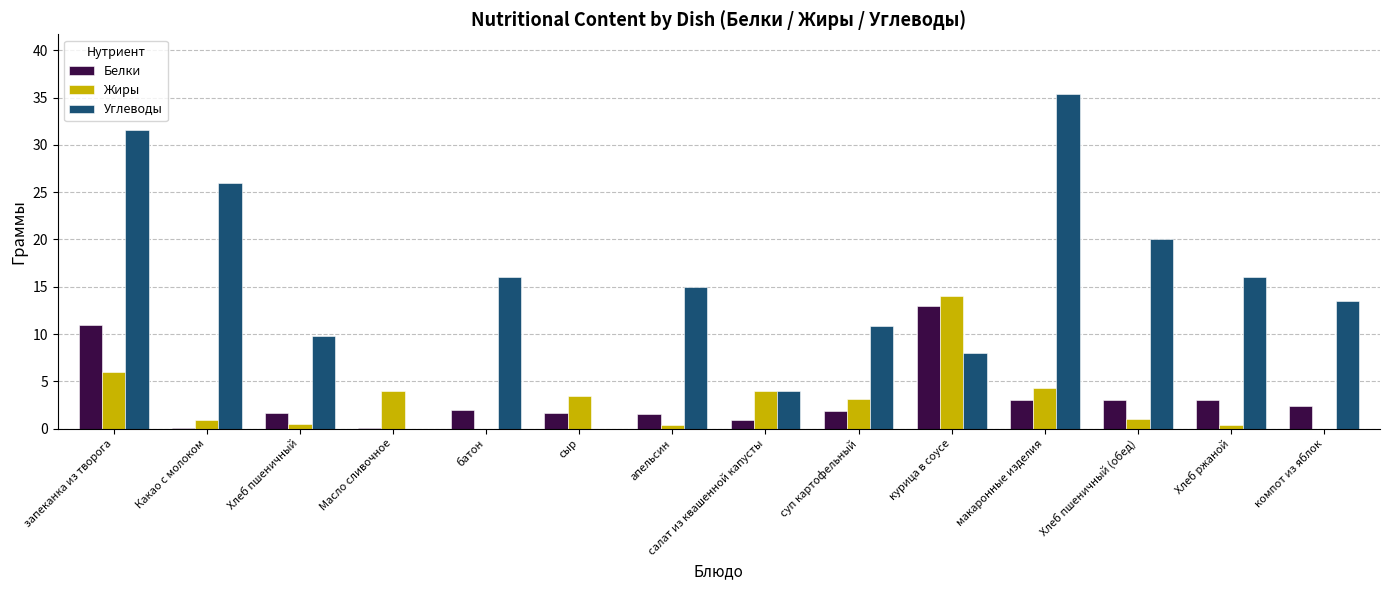

The Углеводы series shows 20.0 at Хлеб пшеничный (обед). True or false?

True